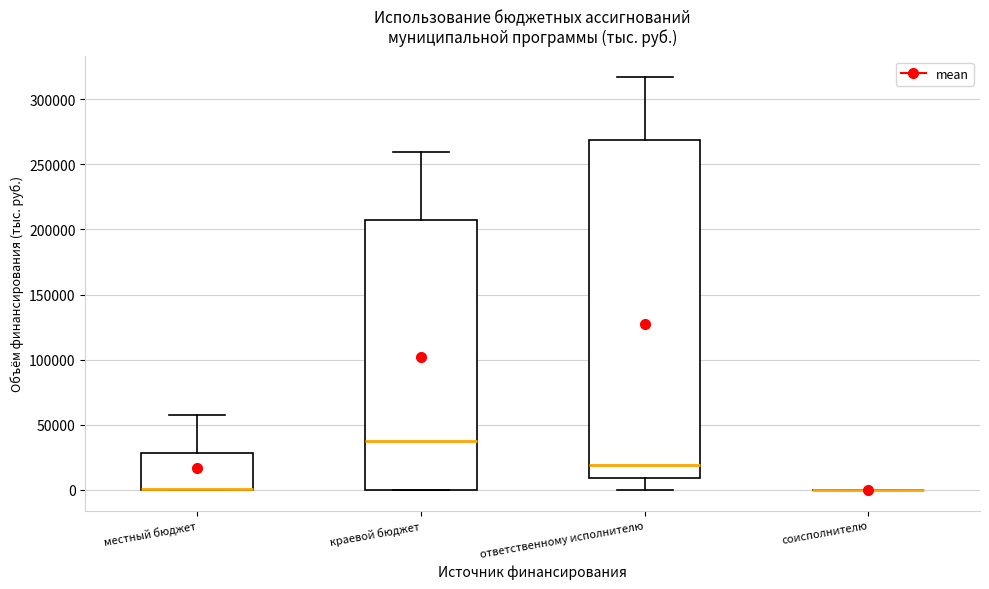

Where is the lower edge of the box for ответственному исполнителю on the y-axis? The values are not printed on the chart, so give them approximately, as read against the axis.

10000